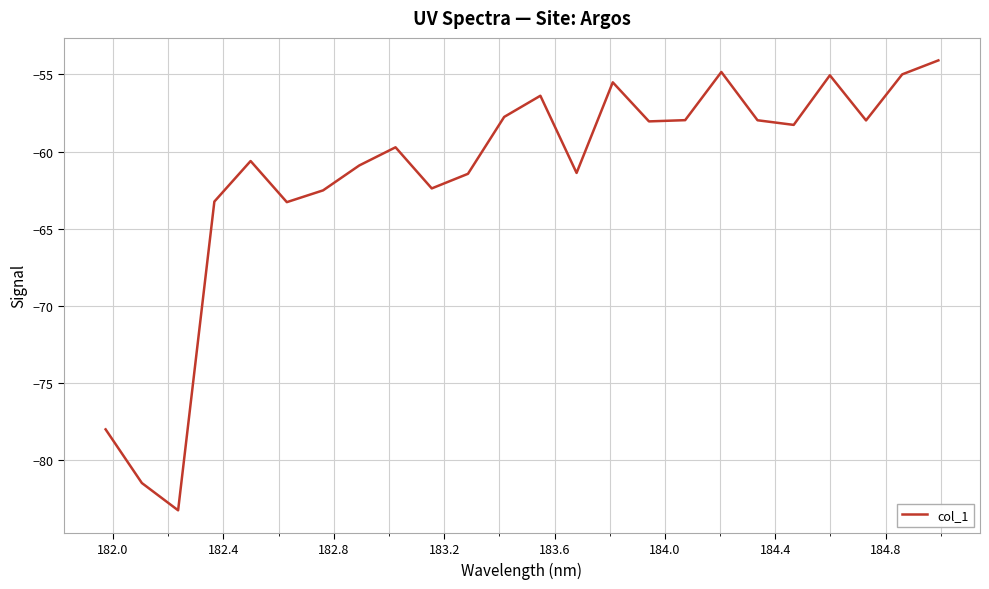

What is the greatest value displayed?

-54.1